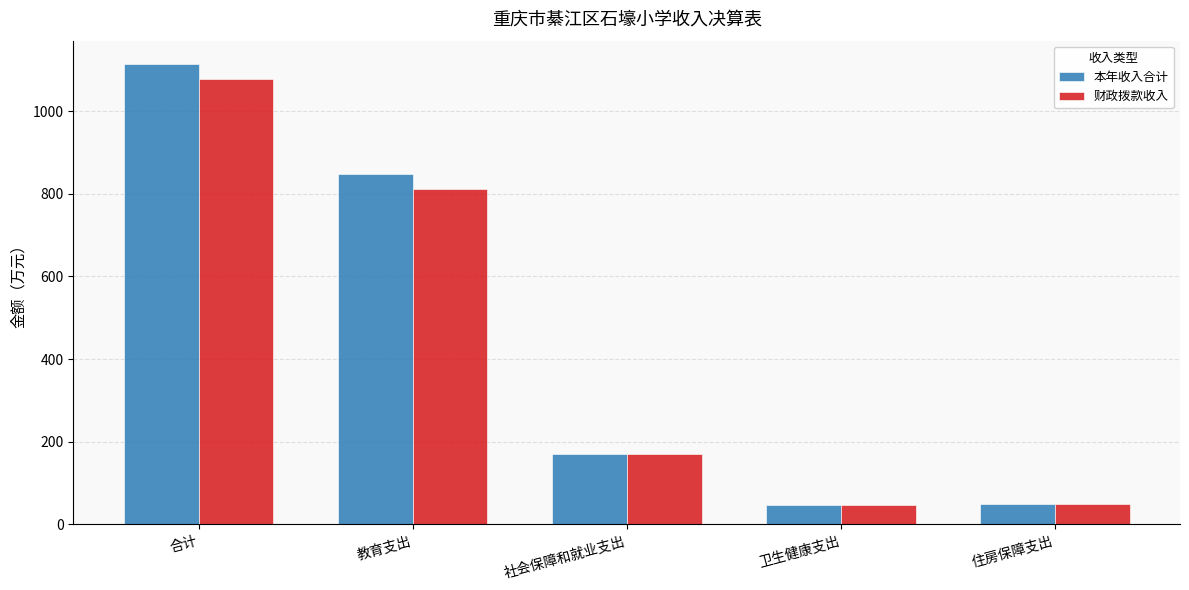

Are the bars grouped side by side (vs. stacked)?

Yes